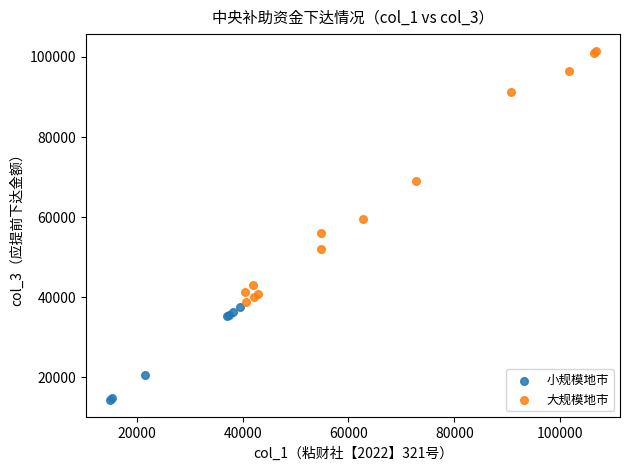

Which series reaches the maximum Y coordinate?

大规模地市